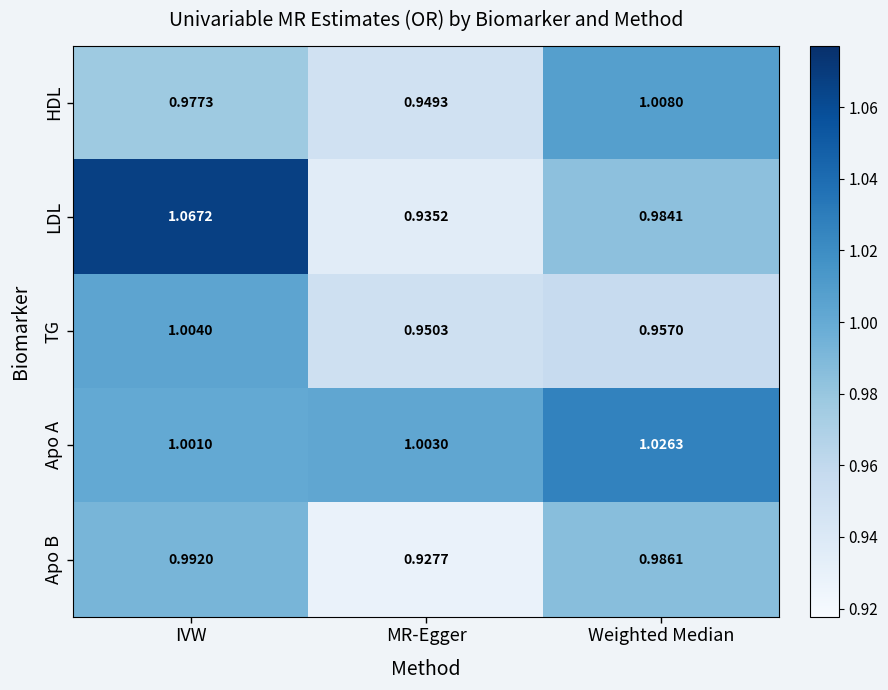

At which label is HDL closest to 0?

MR-Egger